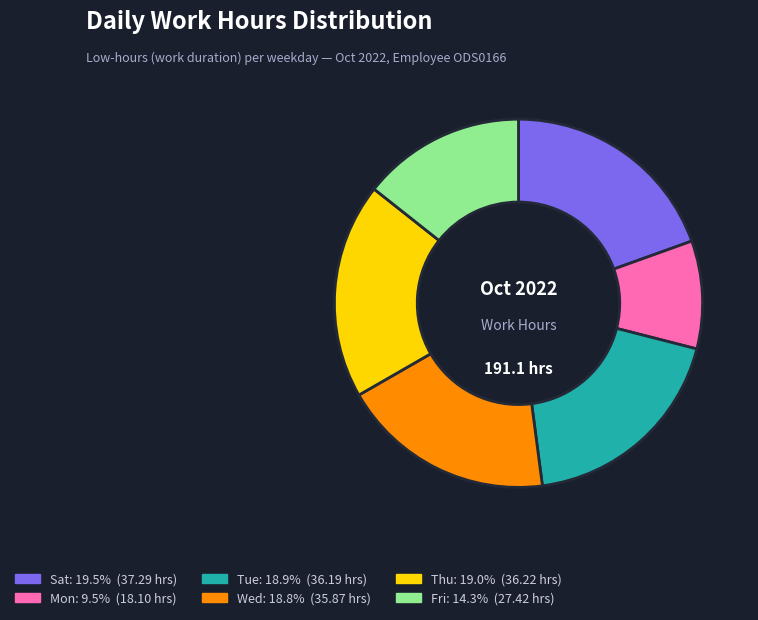

Is there any slice that represents more than half of the pie?

No